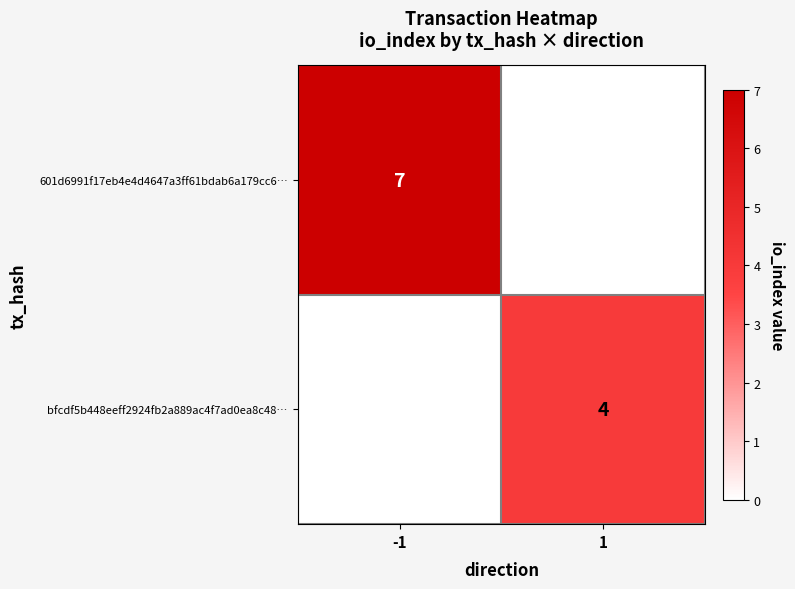

What is the maximum value shown in the chart?

7